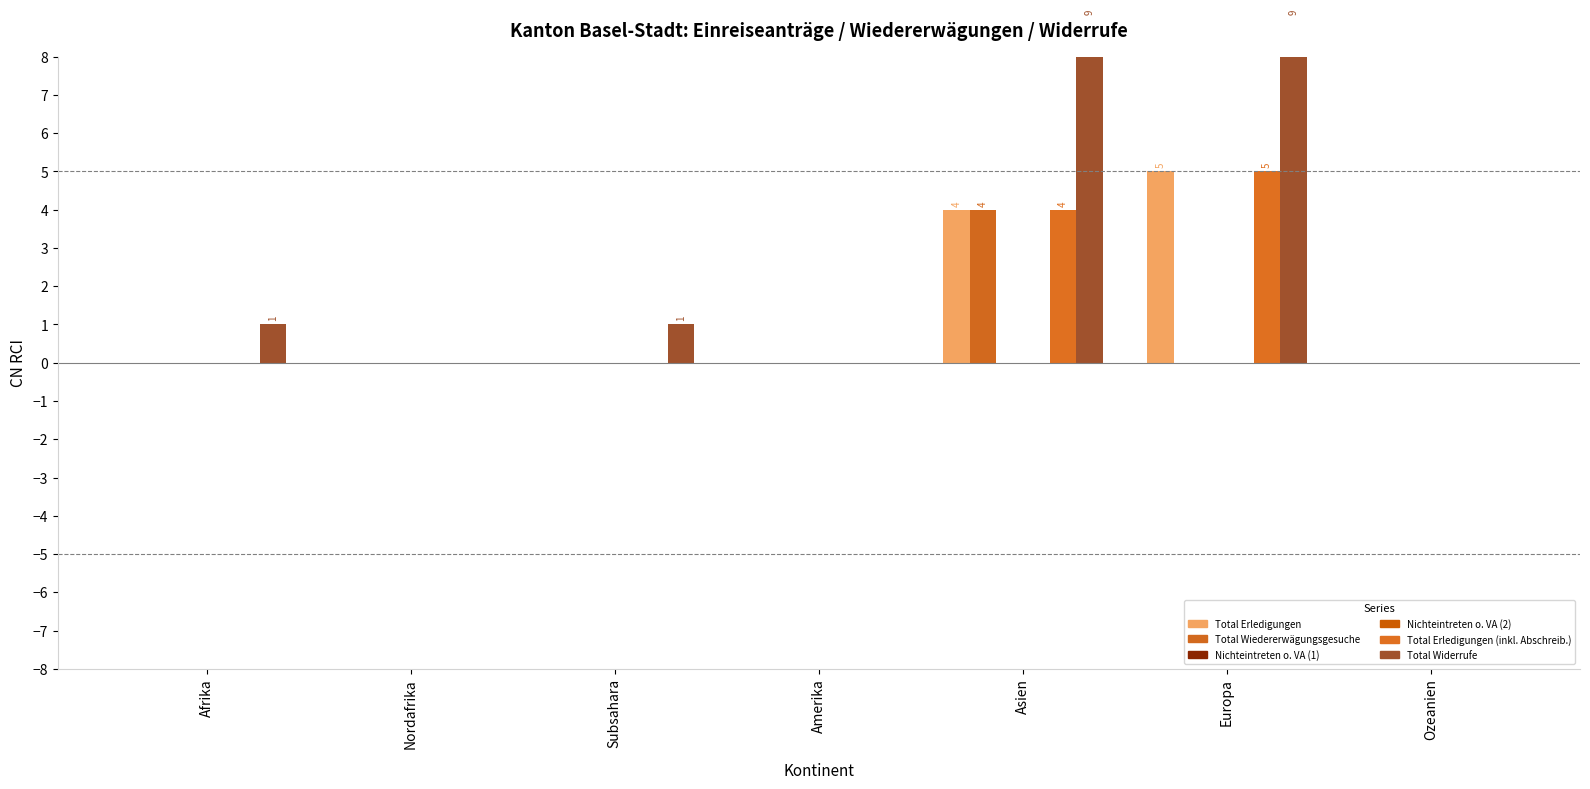

Is the value of Total Widerrufe at Amerika greater than the value of Nichteintreten o. VA (1) at Afrika?

No